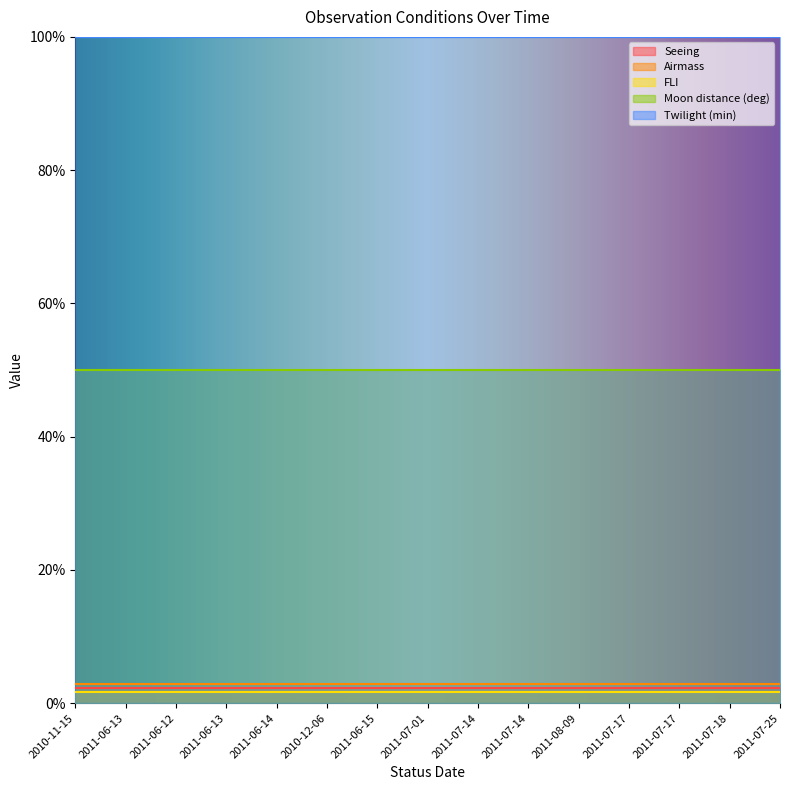

Count the number of categories in the chart.

15